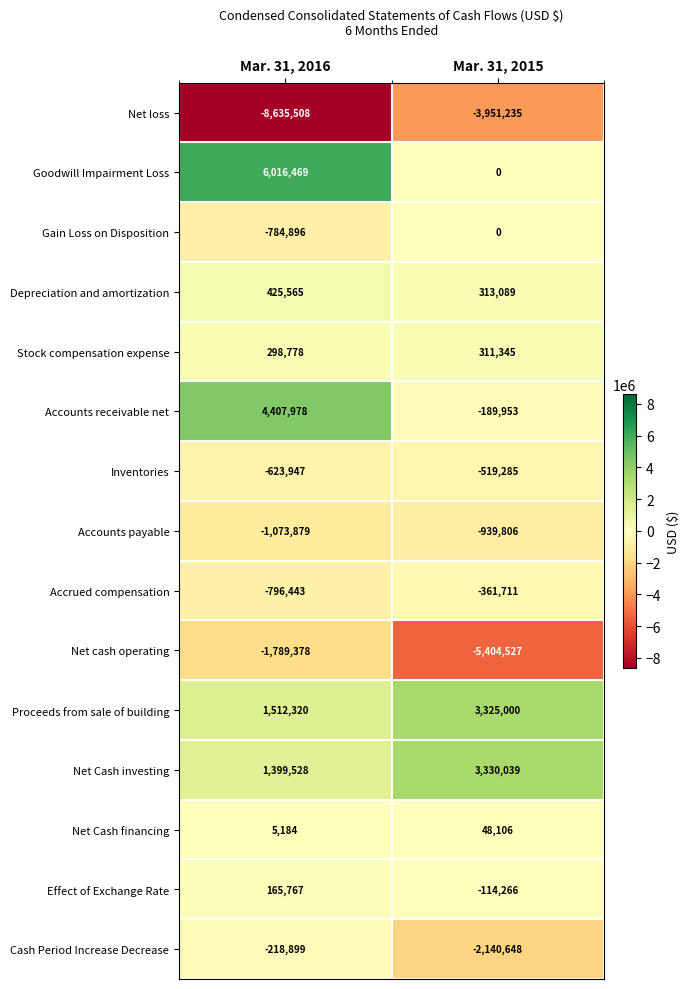

The Net cash operating series shows -2372046 at Mar. 31, 2016. True or false?

False